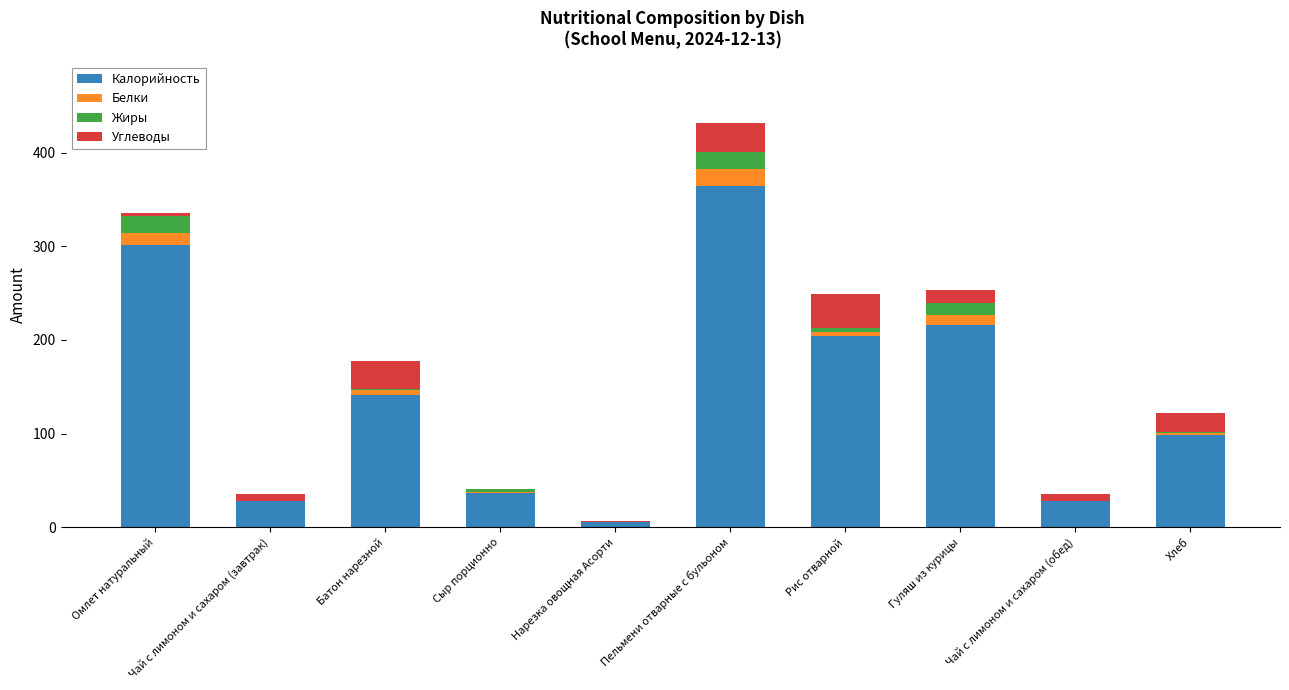

Which category has the highest value in the Калорийность series?

Пельмени отварные с бульоном